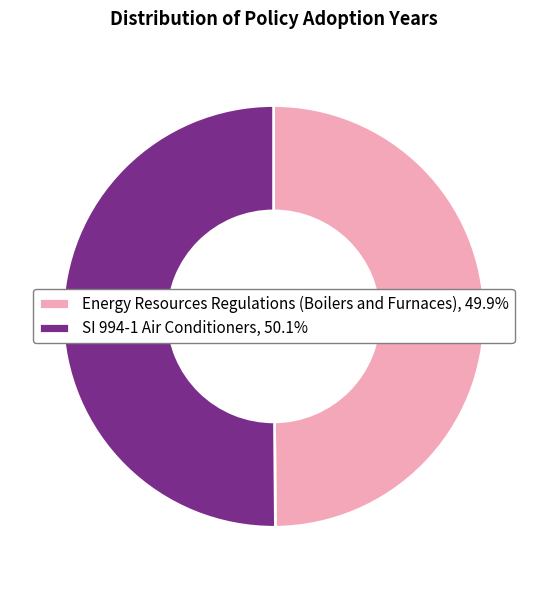

Is it true that Energy Resources Regulations (Boilers and Furnaces) is 61% of the pie?

False